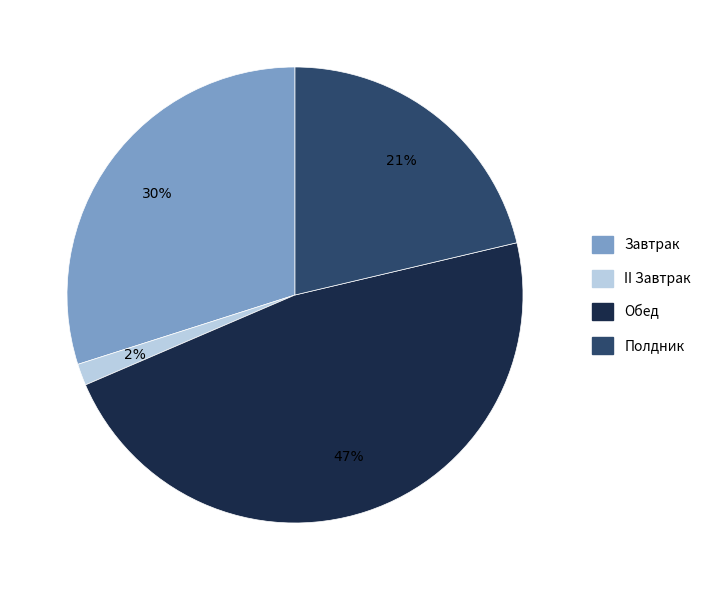

Combined, do Обед and II Завтрак account for over 50%?

No